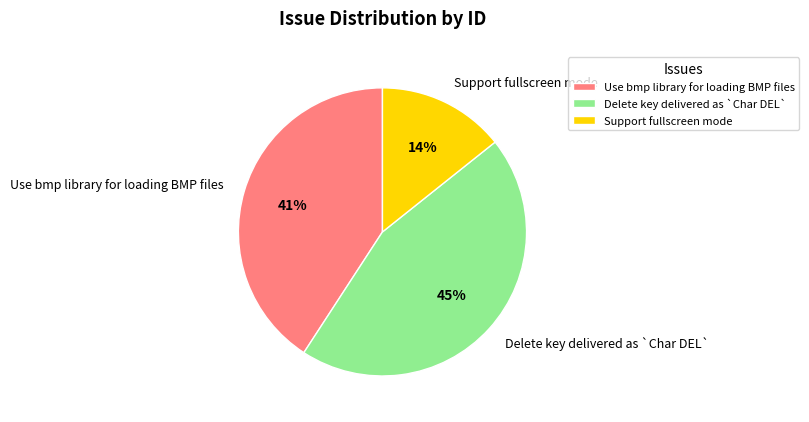

How many segments does this pie chart have?

3